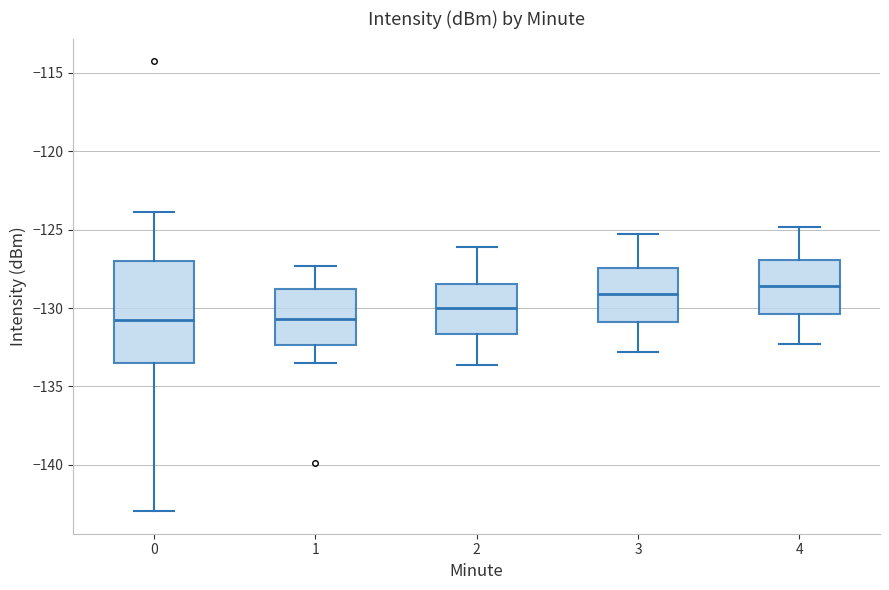

Comparing the boxes themselves (not the whiskers), which one is the tallest?

0